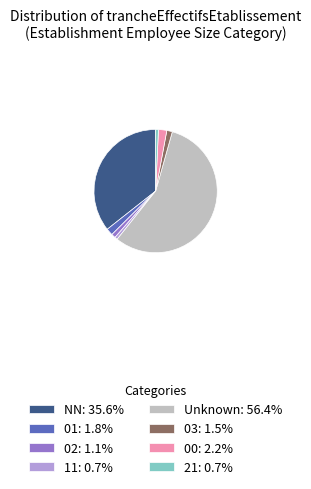

Combined, do 03: 1.5% and 00: 2.2% account for over 50%?

No